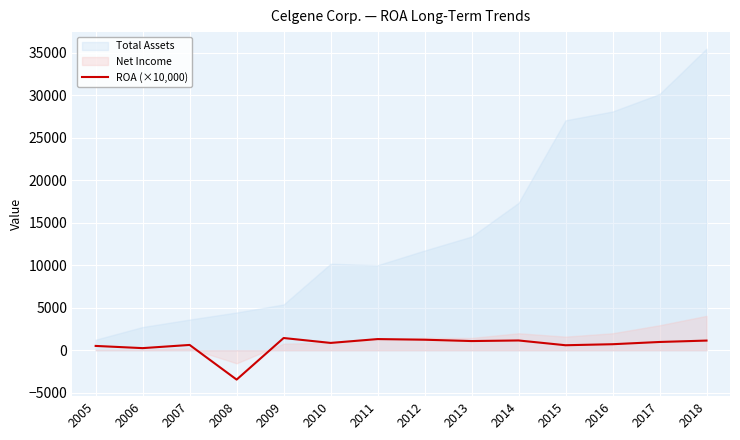

Is it true that ROA (×10,000) equals 1140.0 at 2018?

True